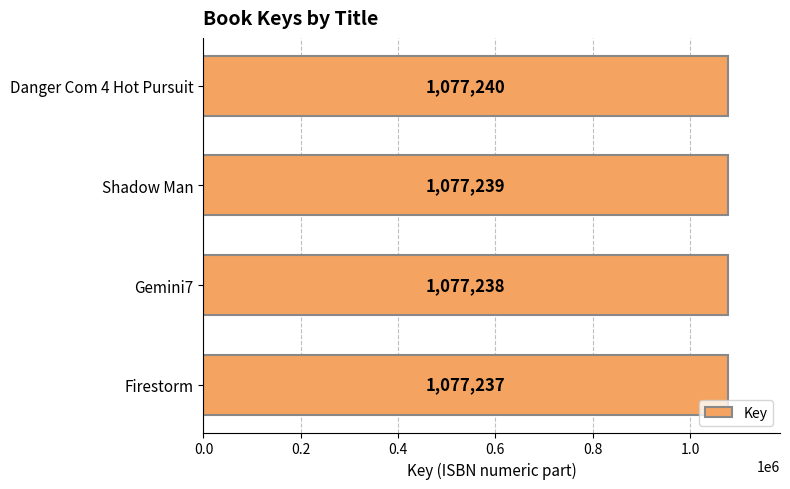

Where is the data nearest to the value 1077238?

Gemini7